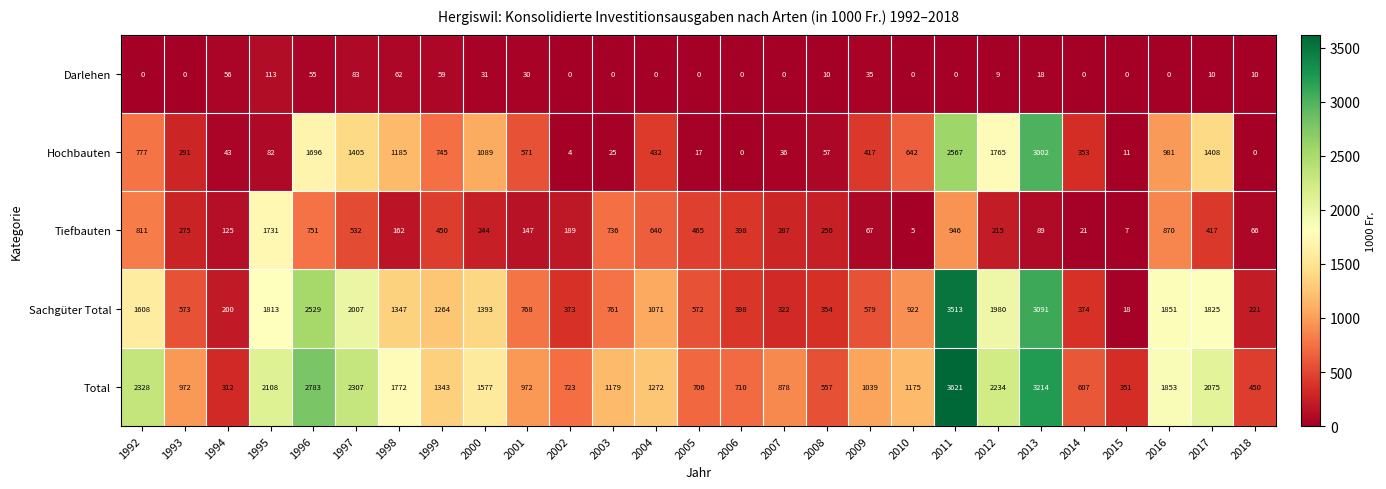

Is it true that Hochbauten equals 353 at 2014?

True